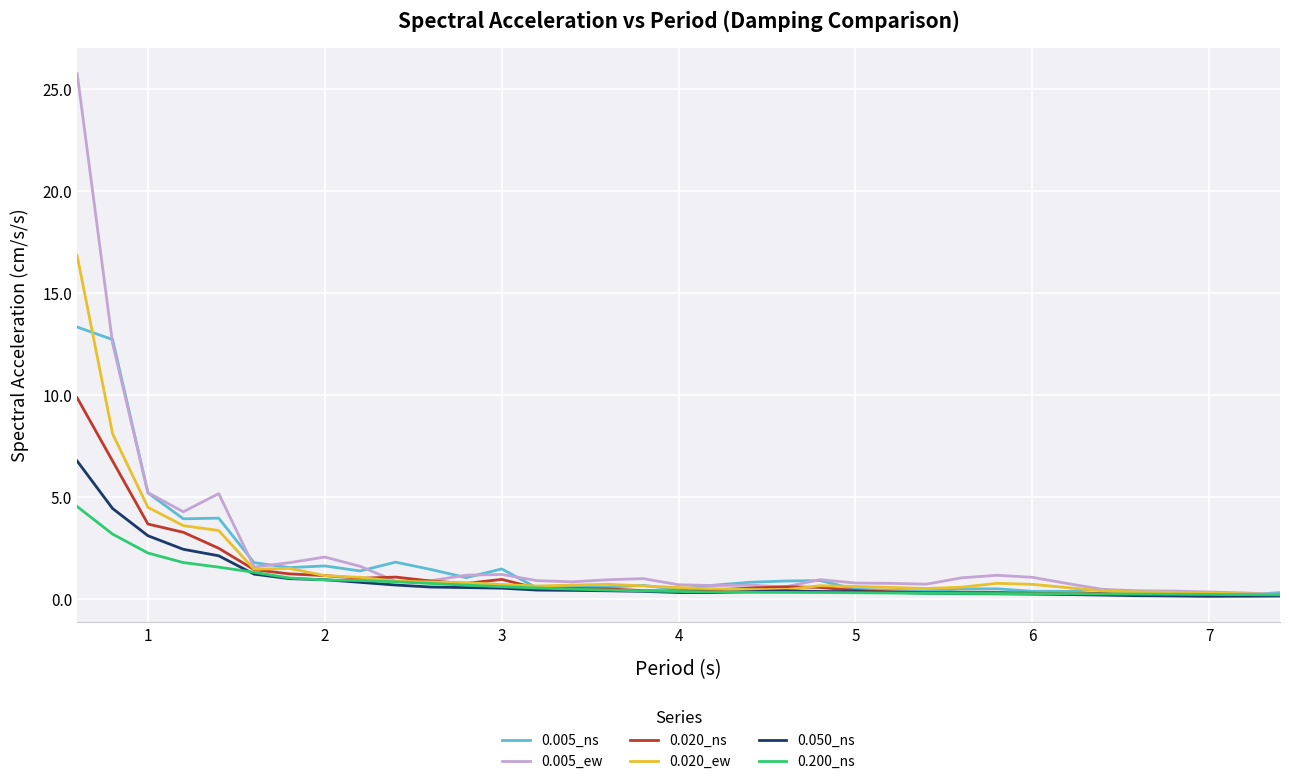

List the series in order of their peak value, highest first.

0.005_ew, 0.020_ew, 0.005_ns, 0.020_ns, 0.050_ns, 0.200_ns